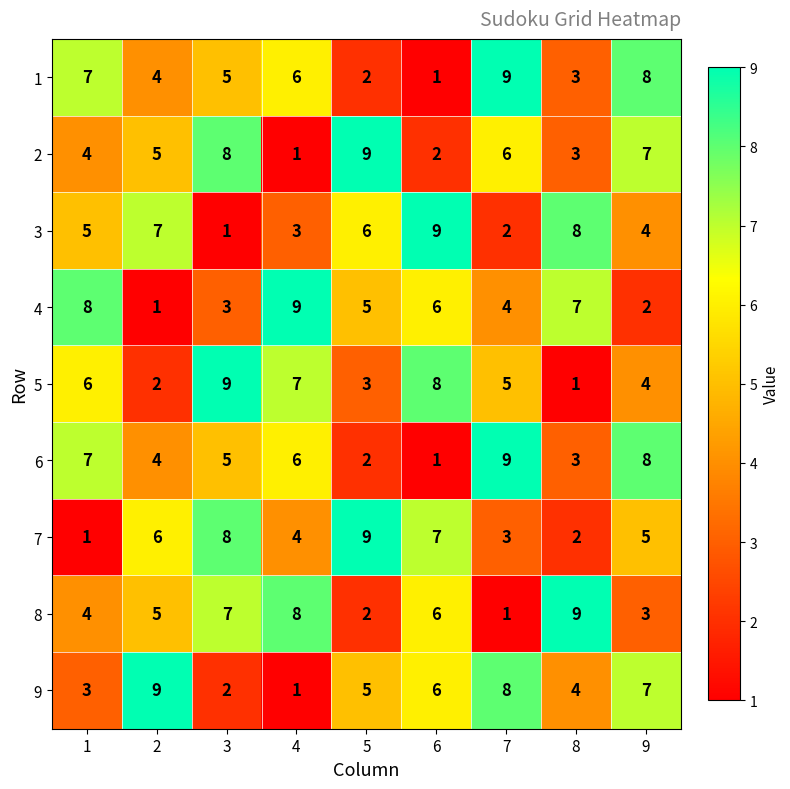

How many distinct data groups are displayed?

9